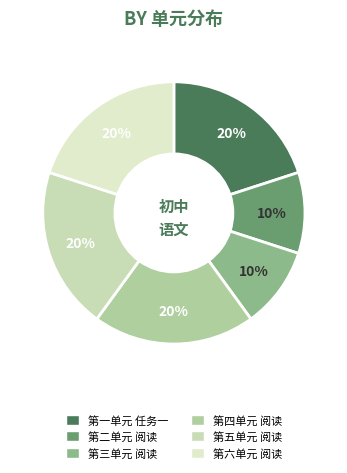

Which category has the smallest portion of the pie?

第二单元 阅读